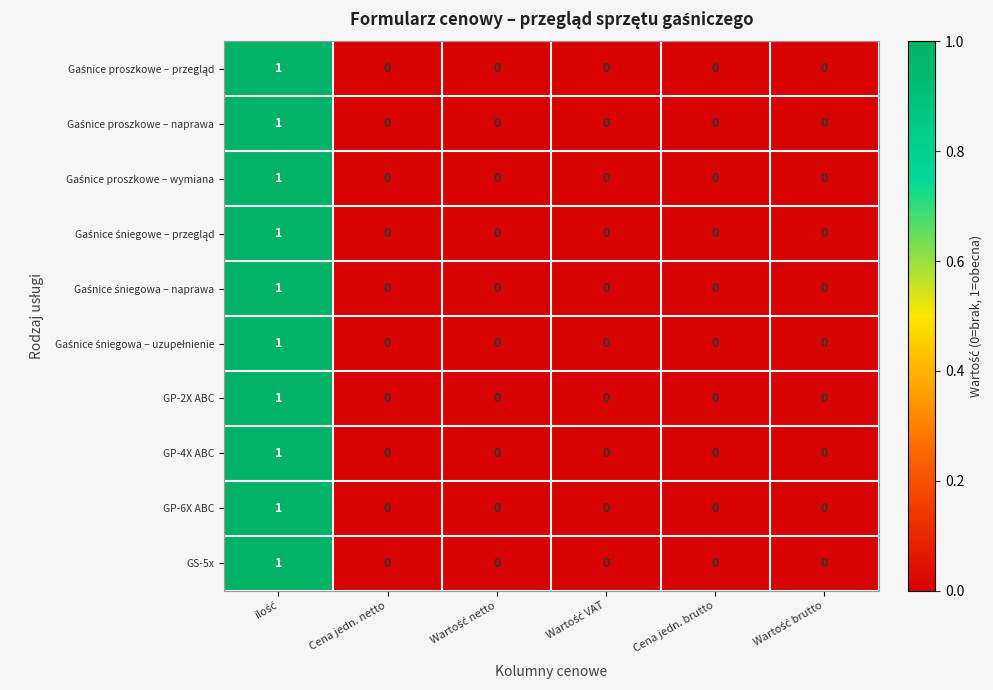

The GP-2X ABC series shows -1 at Cena jedn. brutto. True or false?

False